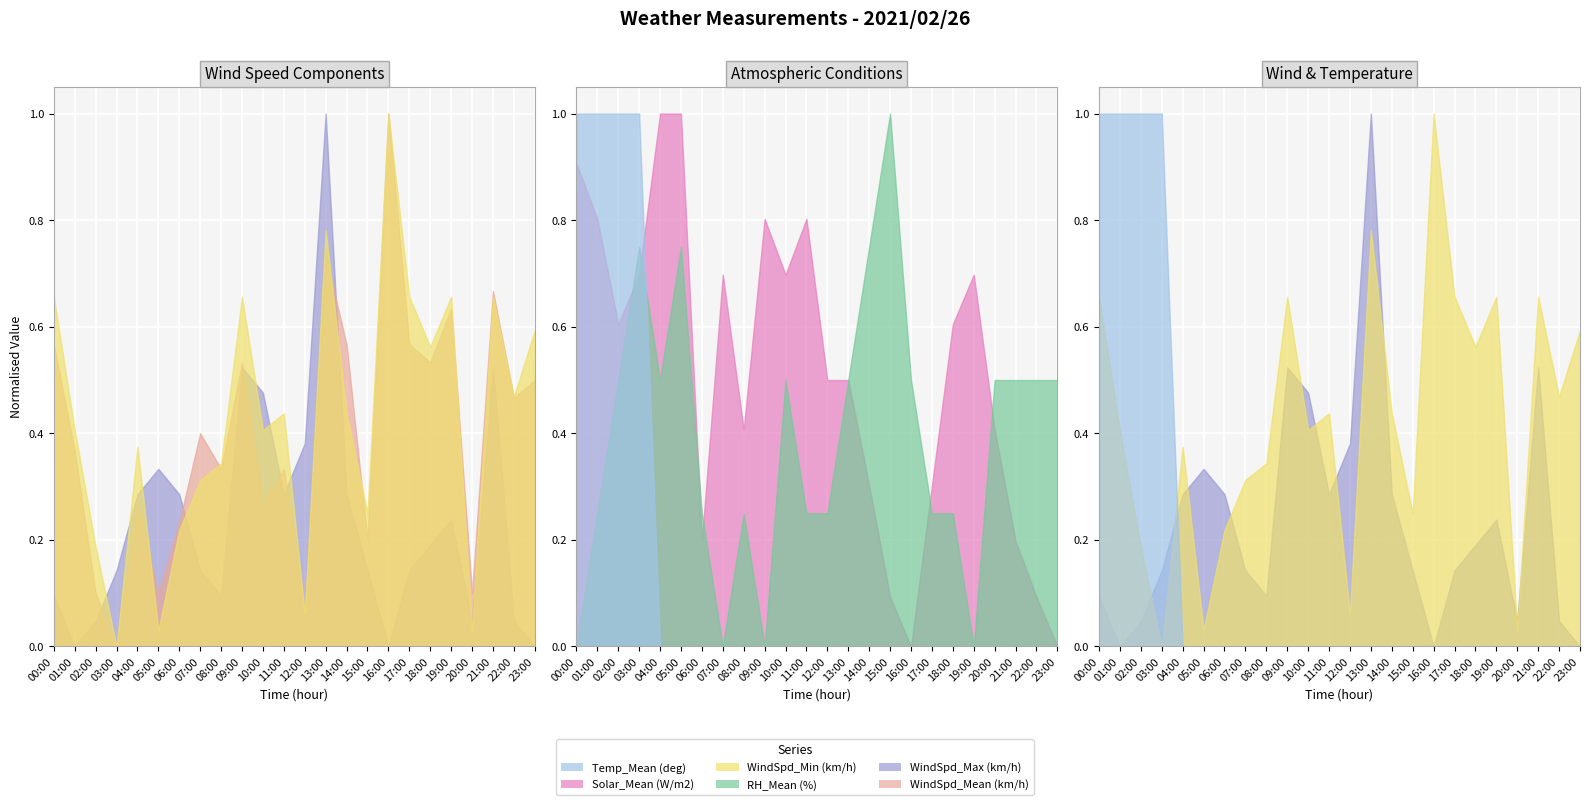

Rank the categories by Temp_Mean (deg) value from lowest to highest.

04:00, 05:00, 06:00, 07:00, 08:00, 09:00, 10:00, 11:00, 12:00, 13:00, 14:00, 15:00, 16:00, 17:00, 18:00, 19:00, 20:00, 21:00, 22:00, 23:00, 00:00, 01:00, 02:00, 03:00